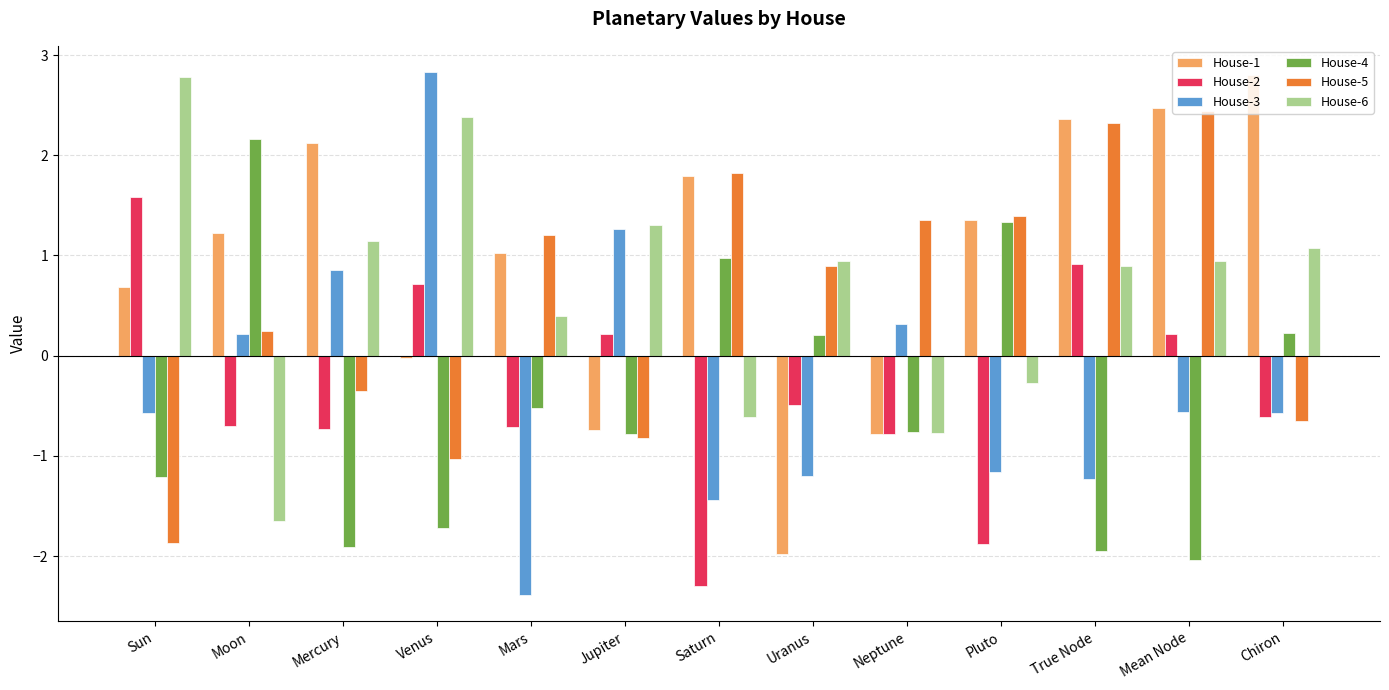

What is the label of the 12th bar from the right?

Moon